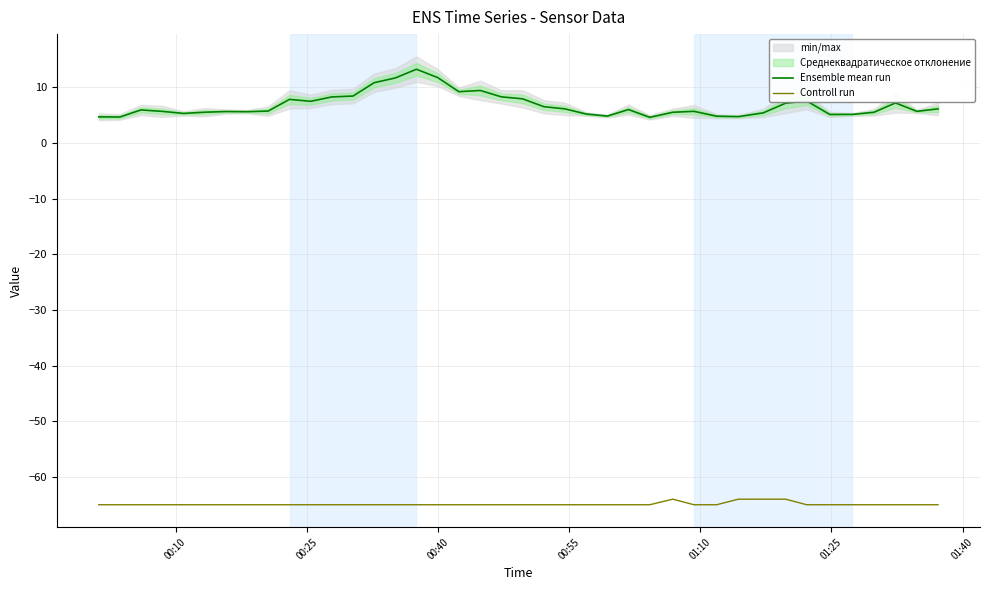

Reading right to left, transcribe all the data shown in this chart.

Ensemble mean run: 6.1	5.7	7.2	5.5	5.2	5.1	7.6	7.2	5.4	4.8	4.8	5.7	5.5	4.6	6.0	4.8	5.2	6.1	6.5	8.0	8.3	9.4	9.2	11.8	13.3	11.7	10.8	8.4	8.3	7.5	7.8	5.8	5.6	5.7	5.5	5.3	5.7	6.0	4.7	4.7
Controll run: -65.0	-65.0	-65.0	-65.0	-65.0	-65.0	-65.0	-64.0	-64.0	-64.0	-65.0	-65.0	-64.0	-65.0	-65.0	-65.0	-65.0	-65.0	-65.0	-65.0	-65.0	-65.0	-65.0	-65.0	-65.0	-65.0	-65.0	-65.0	-65.0	-65.0	-65.0	-65.0	-65.0	-65.0	-65.0	-65.0	-65.0	-65.0	-65.0	-65.0